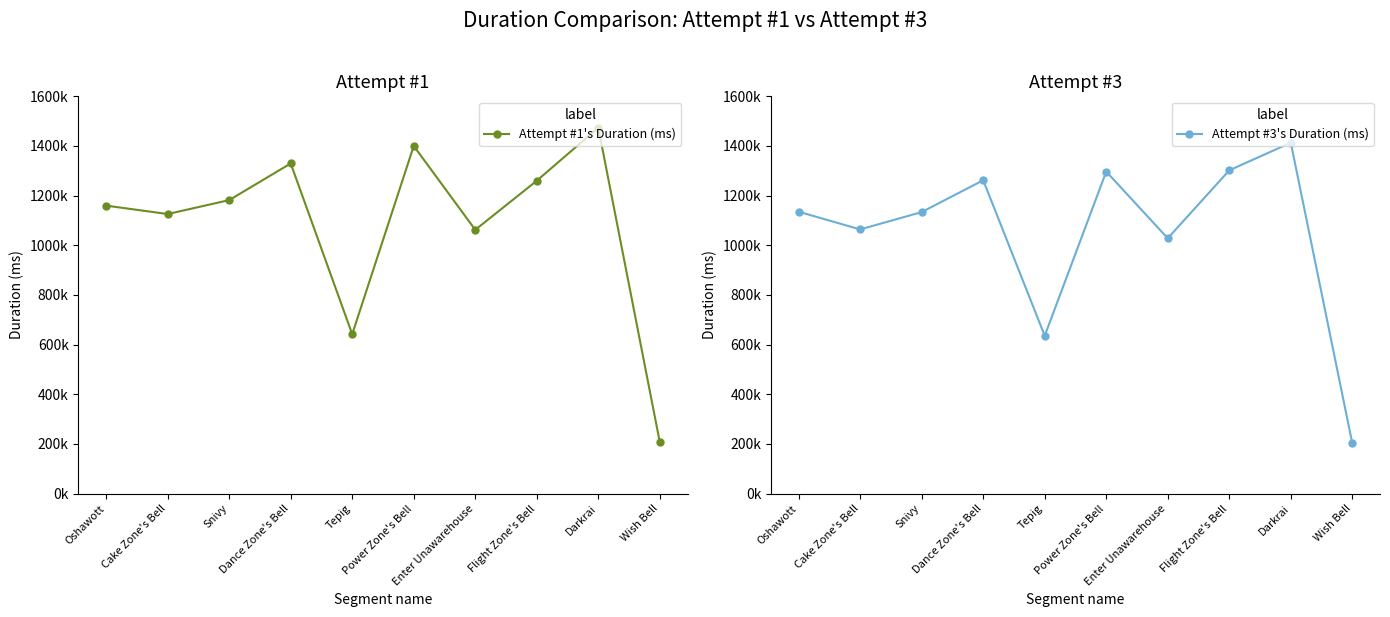

What is the spread (max minus min) of values at Tepig?

6429